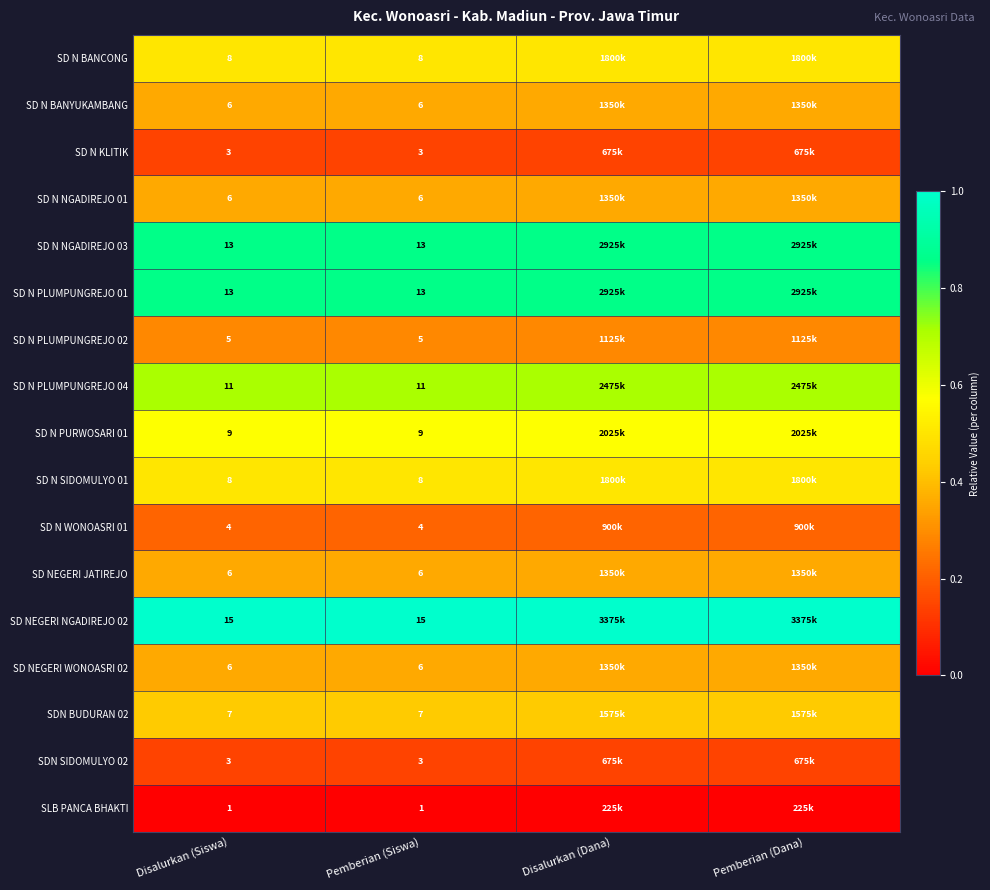

At how many categories does at least one series exceed 0?

4